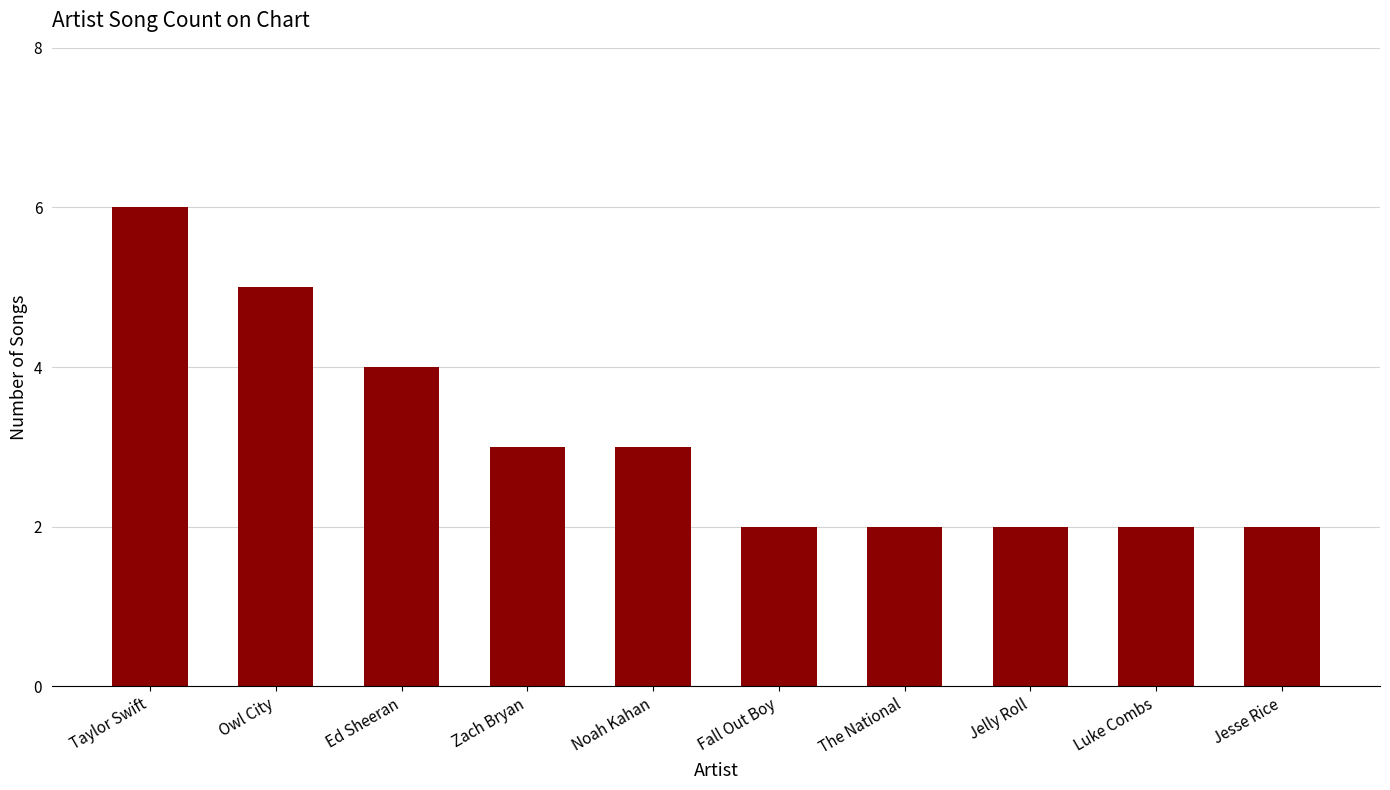

At which category does the chart reach its peak across all series?

Taylor Swift